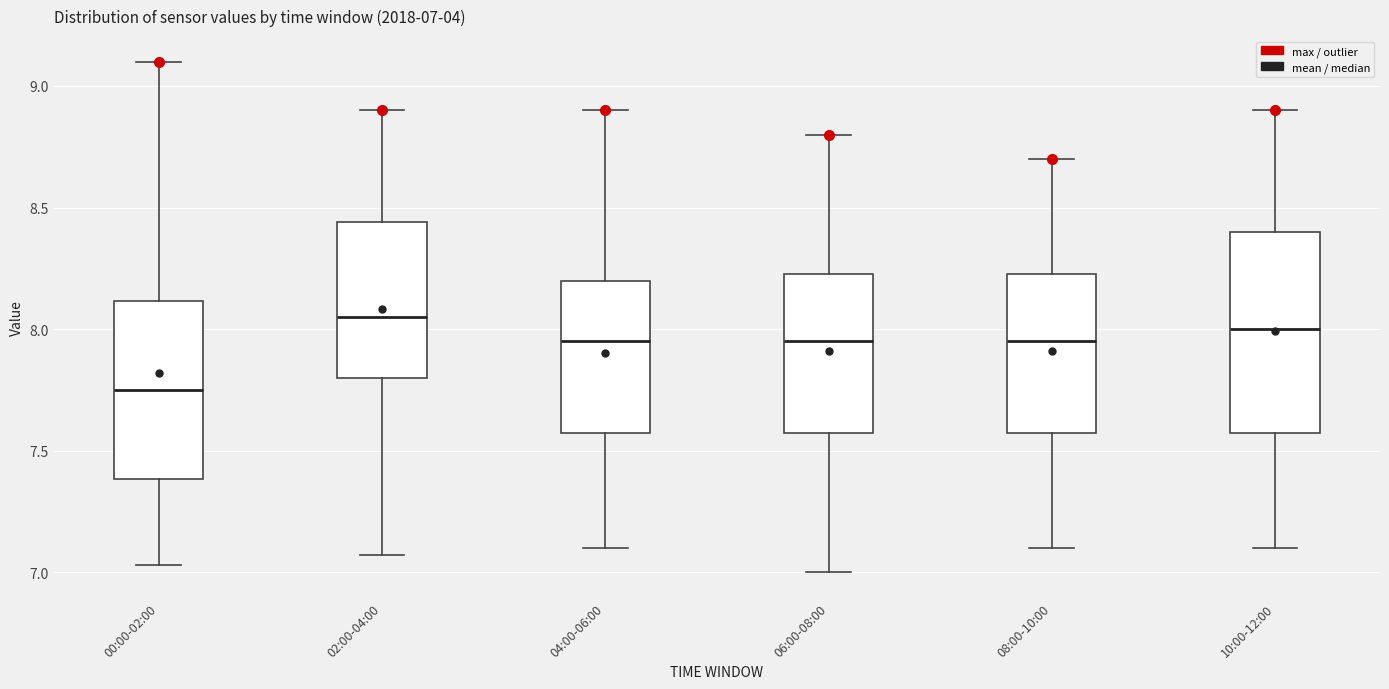

Which box has the lowest median line?

00:00-02:00